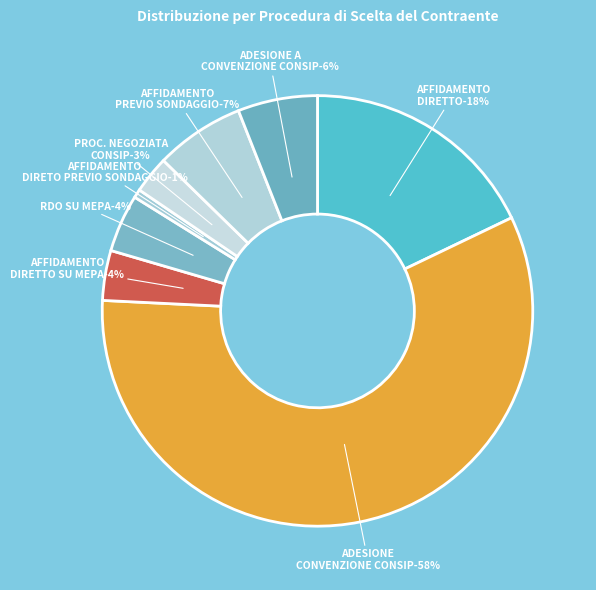

Which slice is the smallest?

AFFIDAMENTO DIRETTO PREVIO SONDAGGIO